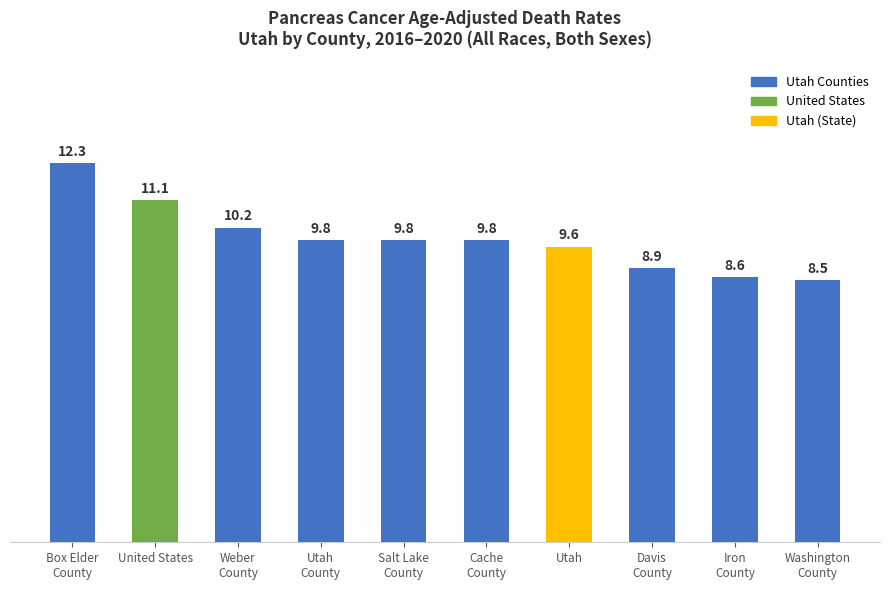

What is the label of the 4th bar from the right?

Utah